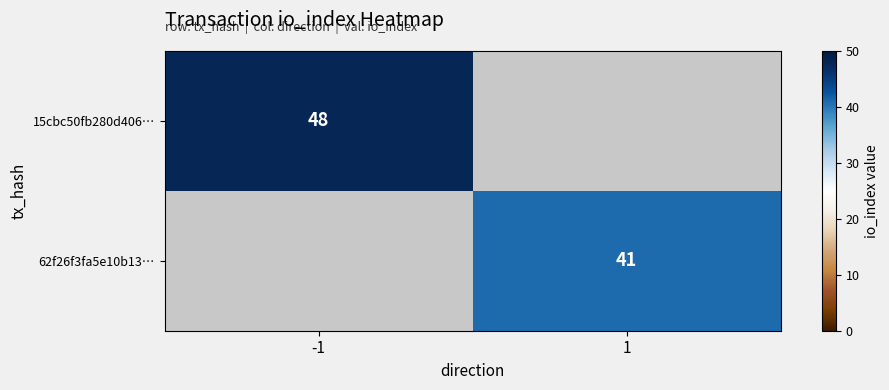

Which label corresponds to the largest value in the chart?

-1